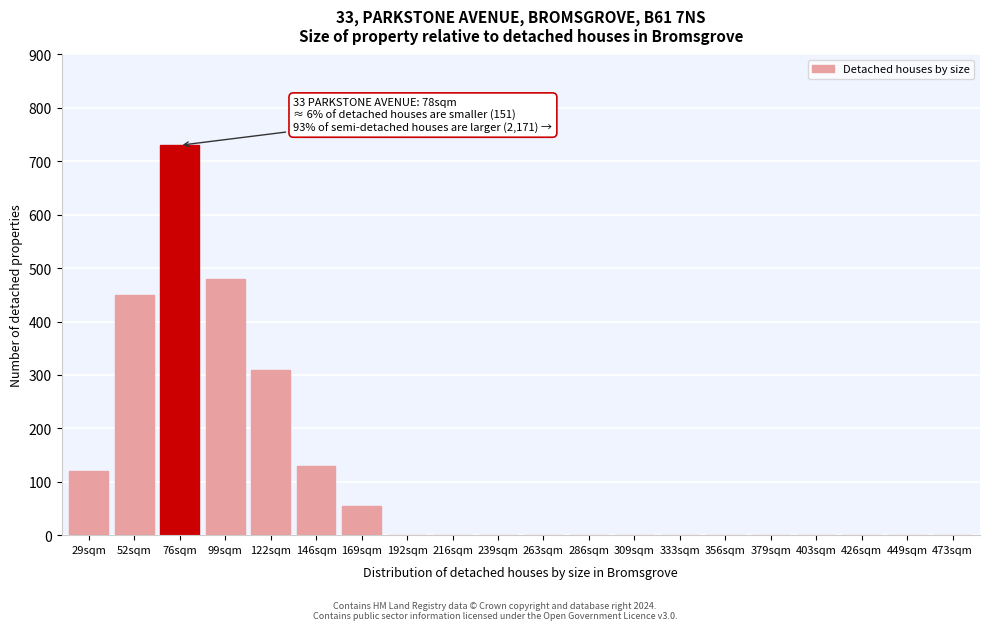

Reading left to right, what are all the values shown in this chart?

29sqm=120	52sqm=450	76sqm=730	99sqm=480	122sqm=310	146sqm=130	169sqm=55	192sqm=0	216sqm=0	239sqm=0	263sqm=0	286sqm=0	309sqm=0	333sqm=0	356sqm=0	379sqm=0	403sqm=0	426sqm=0	449sqm=0	473sqm=0